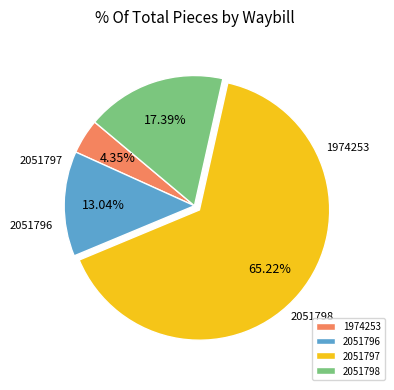

Is 2051797 the majority of the pie?

Yes